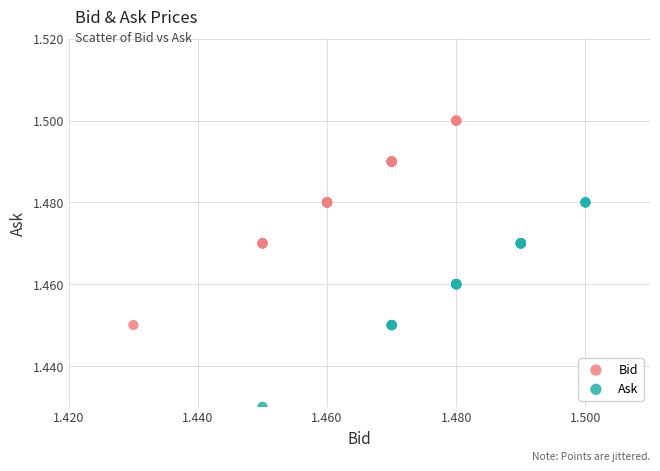

Which series reaches the minimum Y coordinate?

Ask